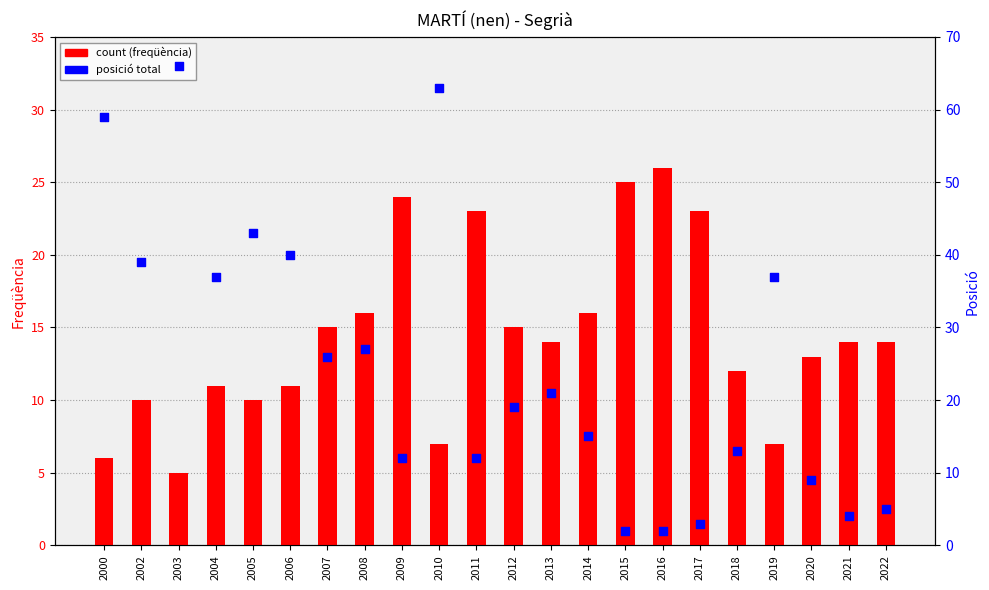

Which series has the largest total across all categories?

posició